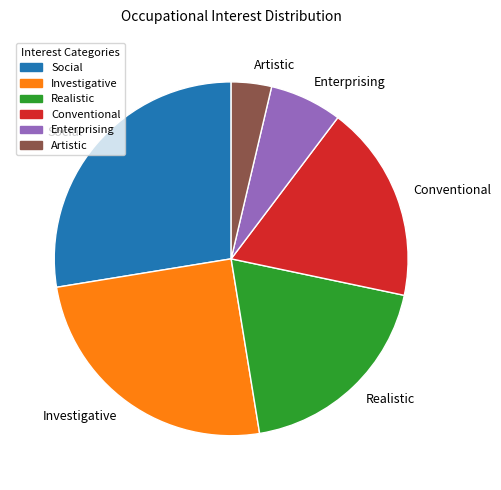

Does Enterprising represent more than half of the total?

No